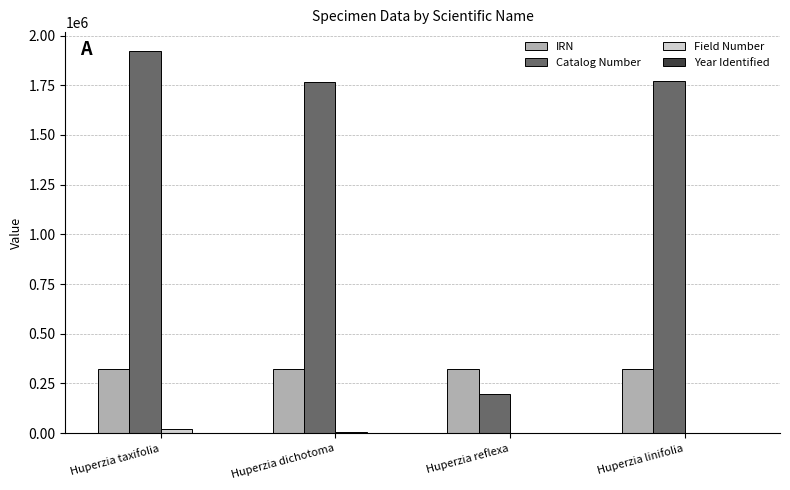

What is the highest value of the Catalog Number series?

1921006